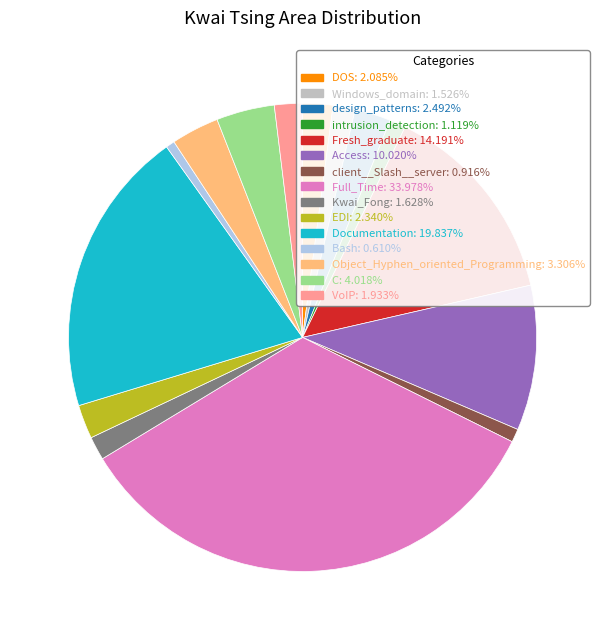

Combined, do Windows_domain: 1.526% and Access: 10.020% account for over 50%?

No